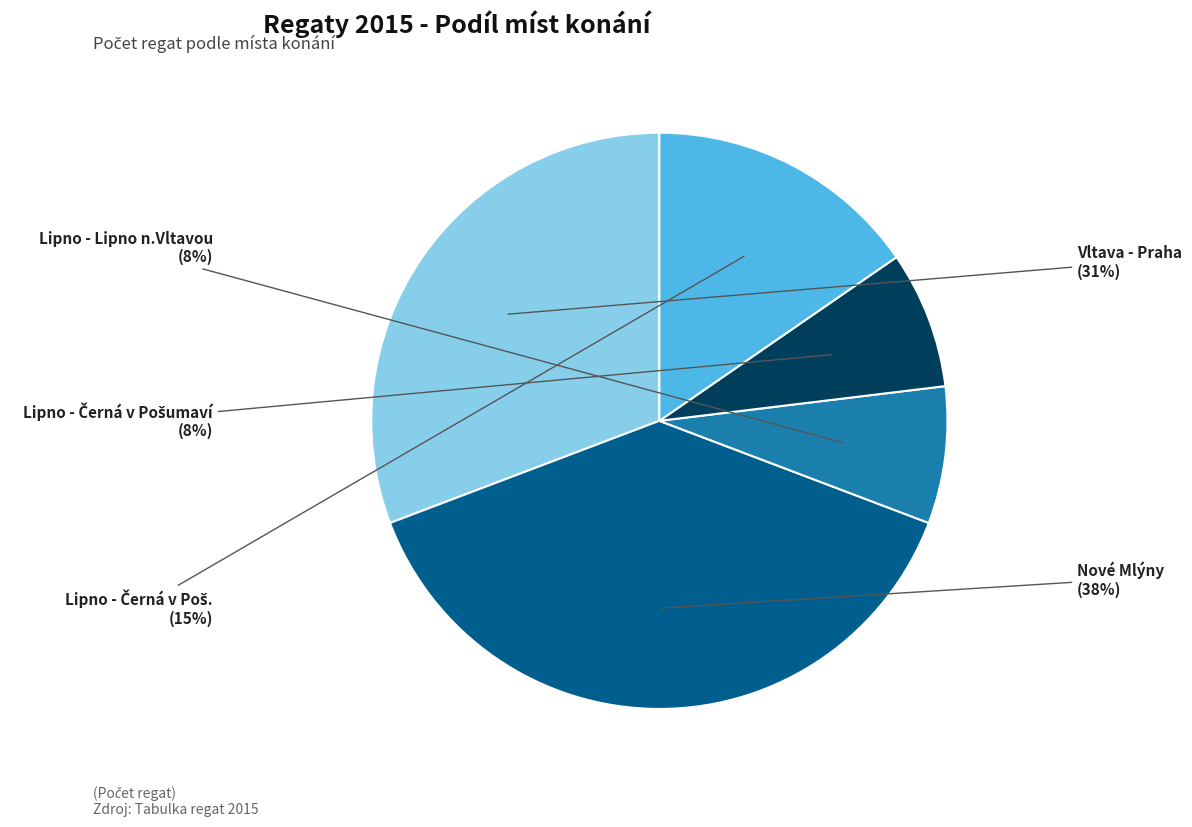

Is there a majority slice in this chart?

No